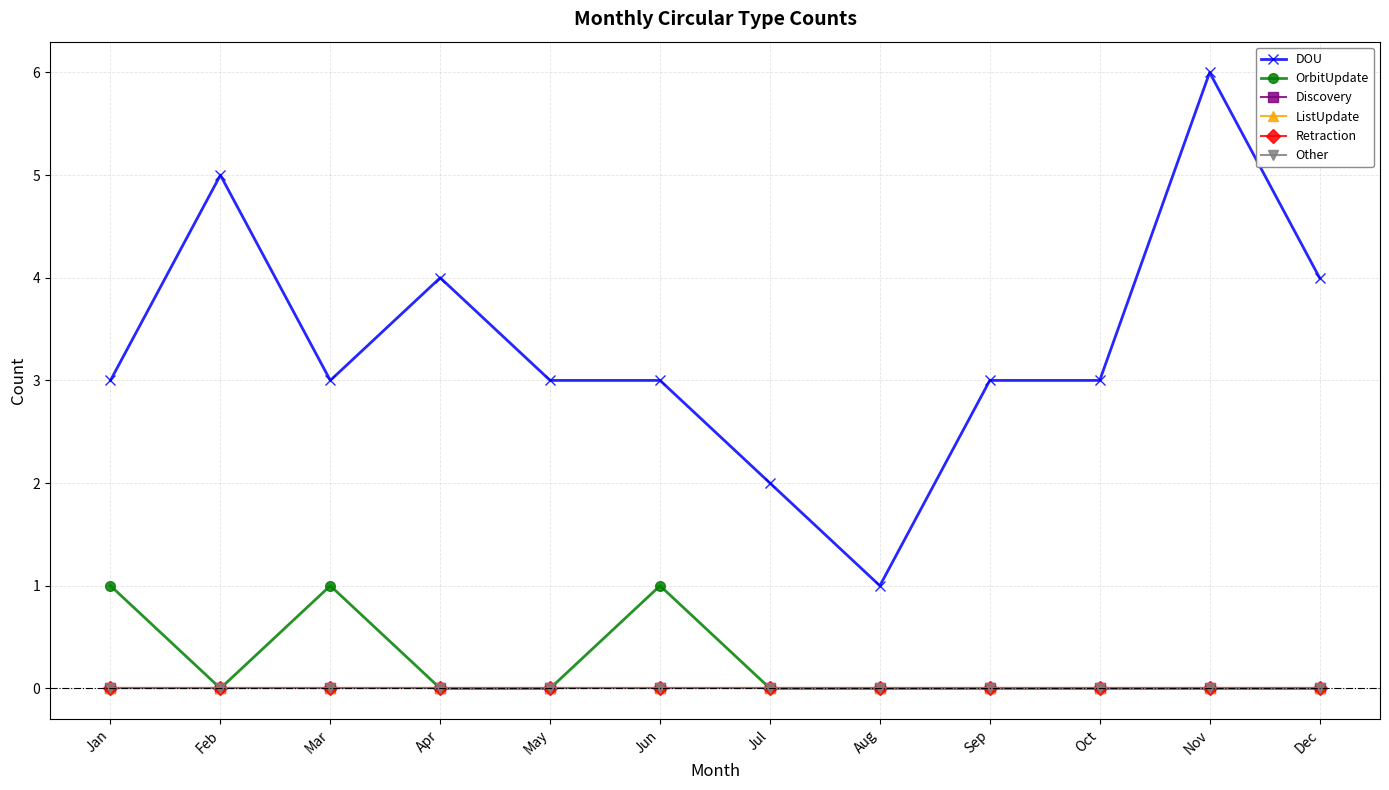

How many values in the OrbitUpdate series exceed 0?

3